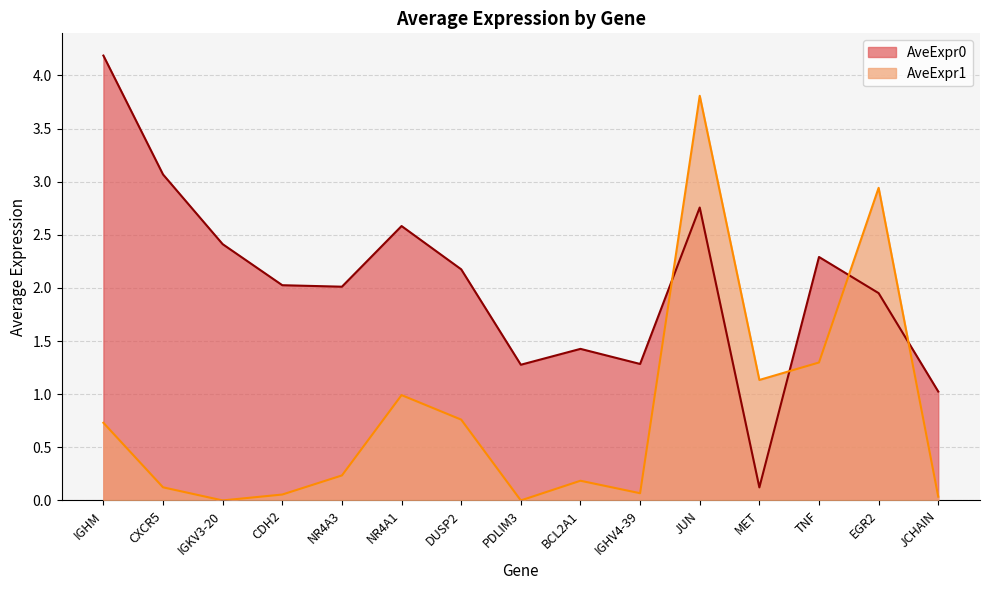

What is the label of the 1st point from the right?

JCHAIN